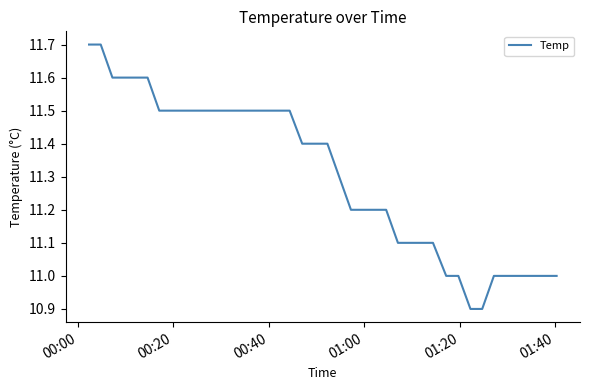

Reading left to right, extract all data points from this chart.

11.7	11.7	11.6	11.6	11.6	11.6	11.5	11.5	11.5	11.5	11.5	11.5	11.5	11.5	11.5	11.5	11.5	11.5	11.4	11.4	11.4	11.3	11.2	11.2	11.2	11.2	11.1	11.1	11.1	11.1	11.0	11.0	10.9	10.9	11.0	11.0	11.0	11.0	11.0	11.0